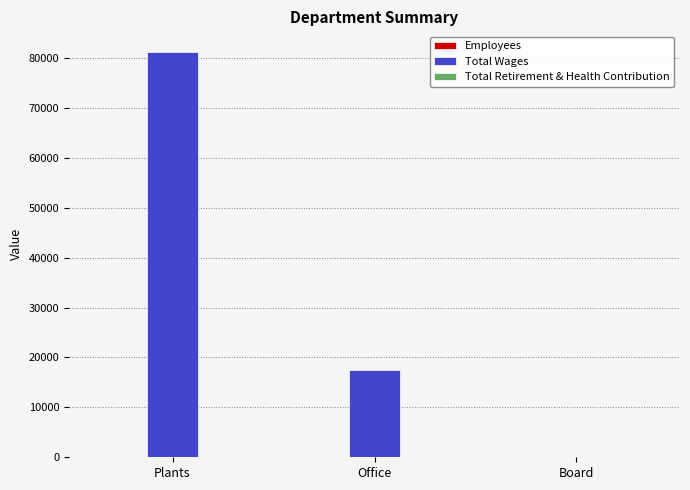

The Total Wages series shows 81265 at Plants. True or false?

True